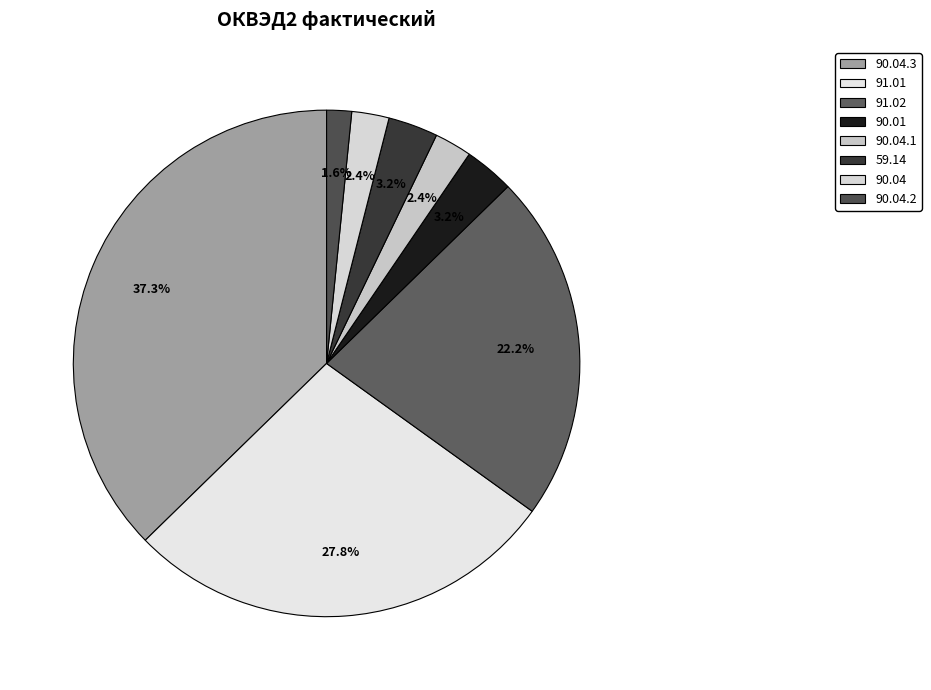

Is there any slice that represents more than half of the pie?

No